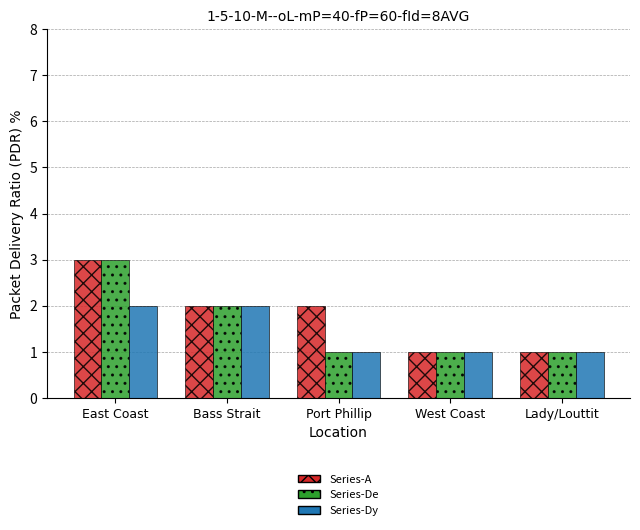

What is the difference between the highest and lowest values at East Coast?

1